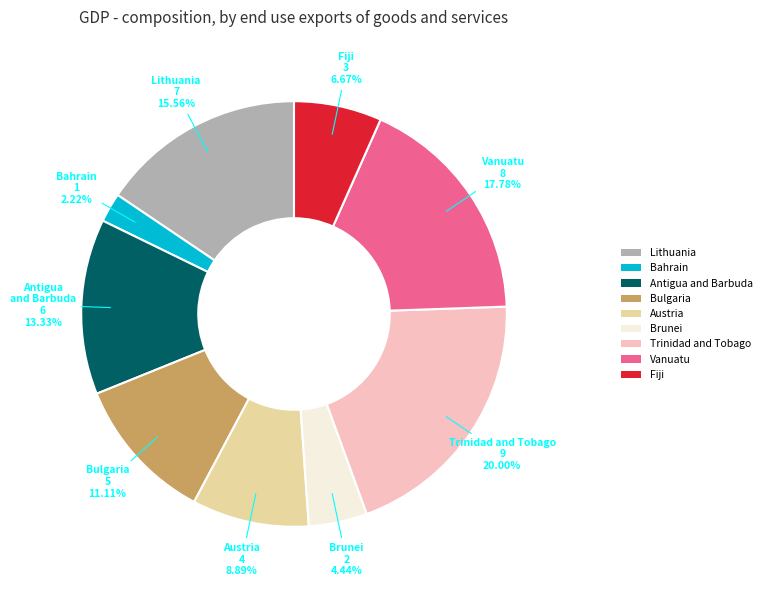

Does any single category account for the majority?

No